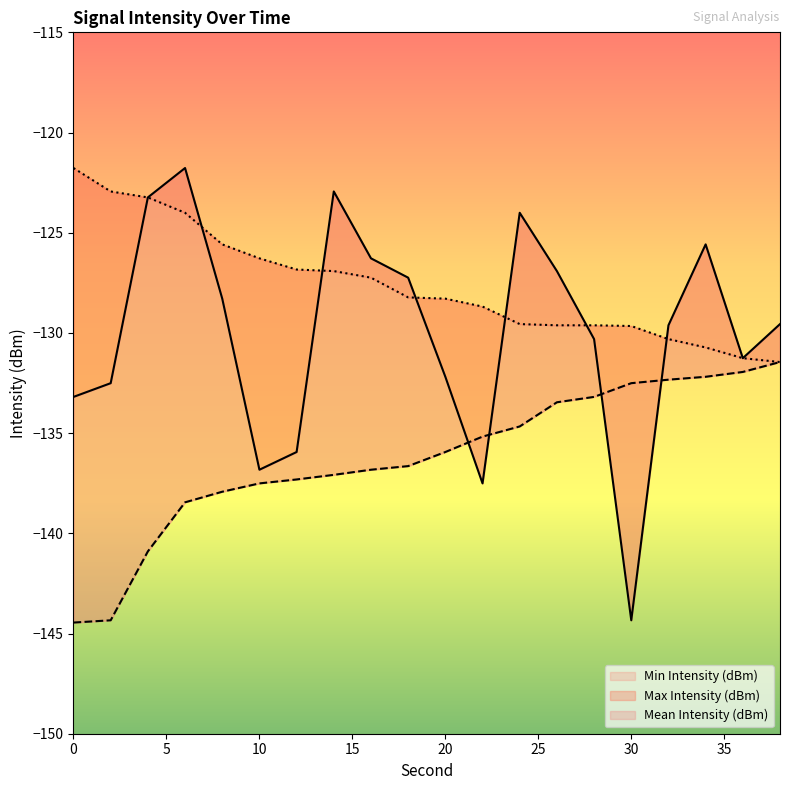

Is the value of Min Intensity (dBm) at 24 greater than the value of Max Intensity (dBm) at 24?

No